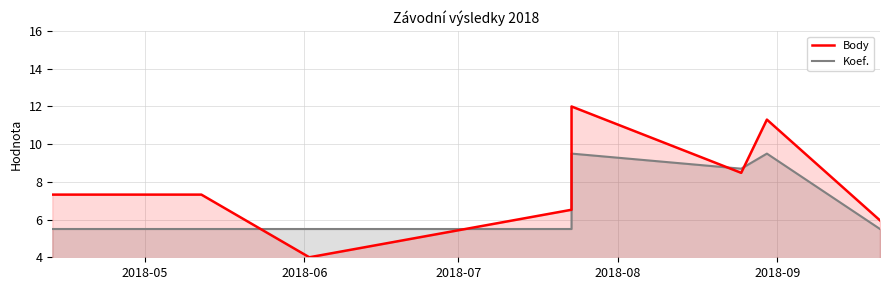

What is the total value across all series at 2018-05?

12.8